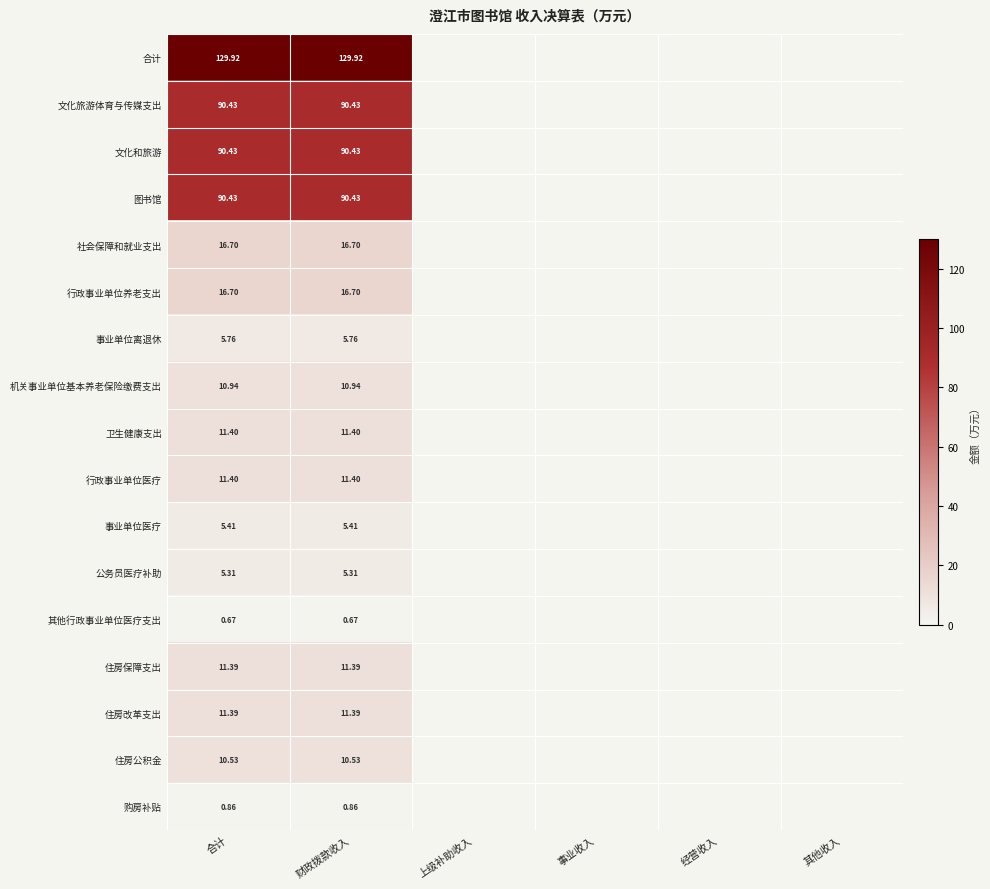

List the series in order of their peak value, lowest first.

其他行政事业单位医疗支出, 购房补贴, 公务员医疗补助, 事业单位医疗, 事业单位离退休, 住房公积金, 机关事业单位基本养老保险缴费支出, 住房保障支出, 住房改革支出, 卫生健康支出, 行政事业单位医疗, 社会保障和就业支出, 行政事业单位养老支出, 文化旅游体育与传媒支出, 文化和旅游, 图书馆, 合计